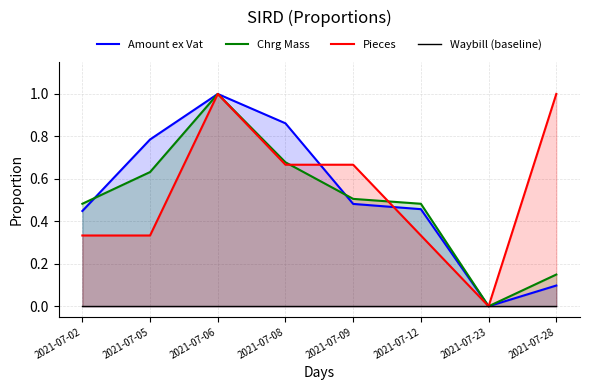

Which category has the highest value in the Waybill (baseline) series?

2021-07-02